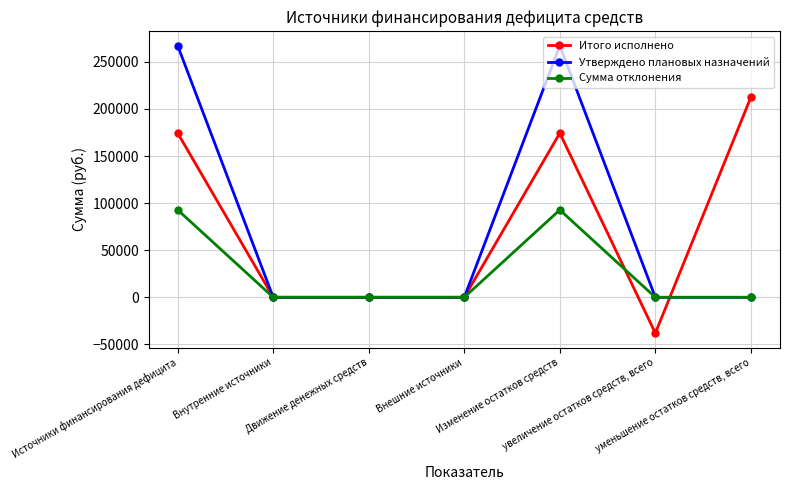

Between Движение денежных средств and увеличение остатков средств, всего, which series saw the biggest shift?

Итого исполнено